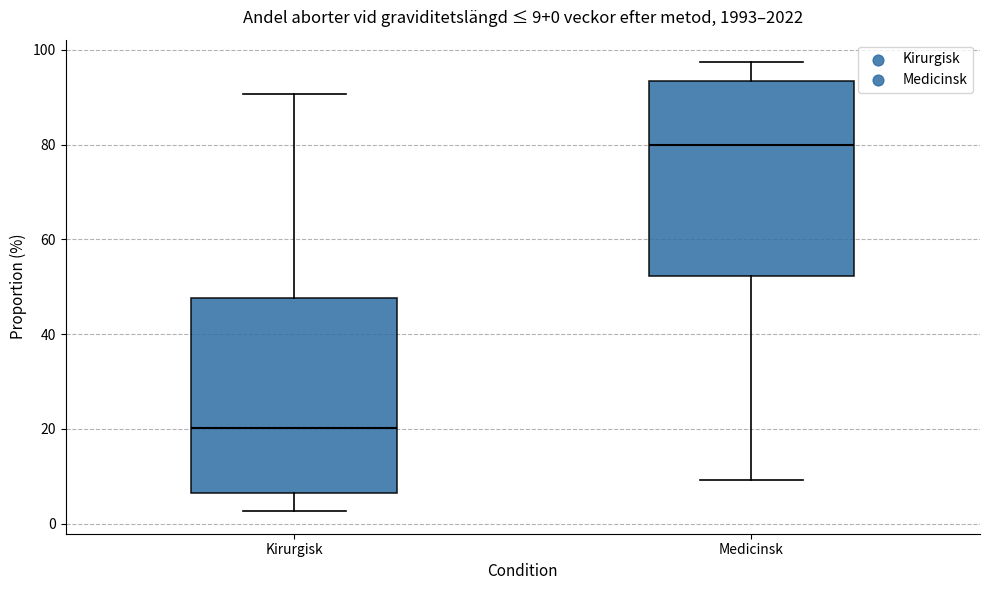

Which box's median line is the highest?

Medicinsk